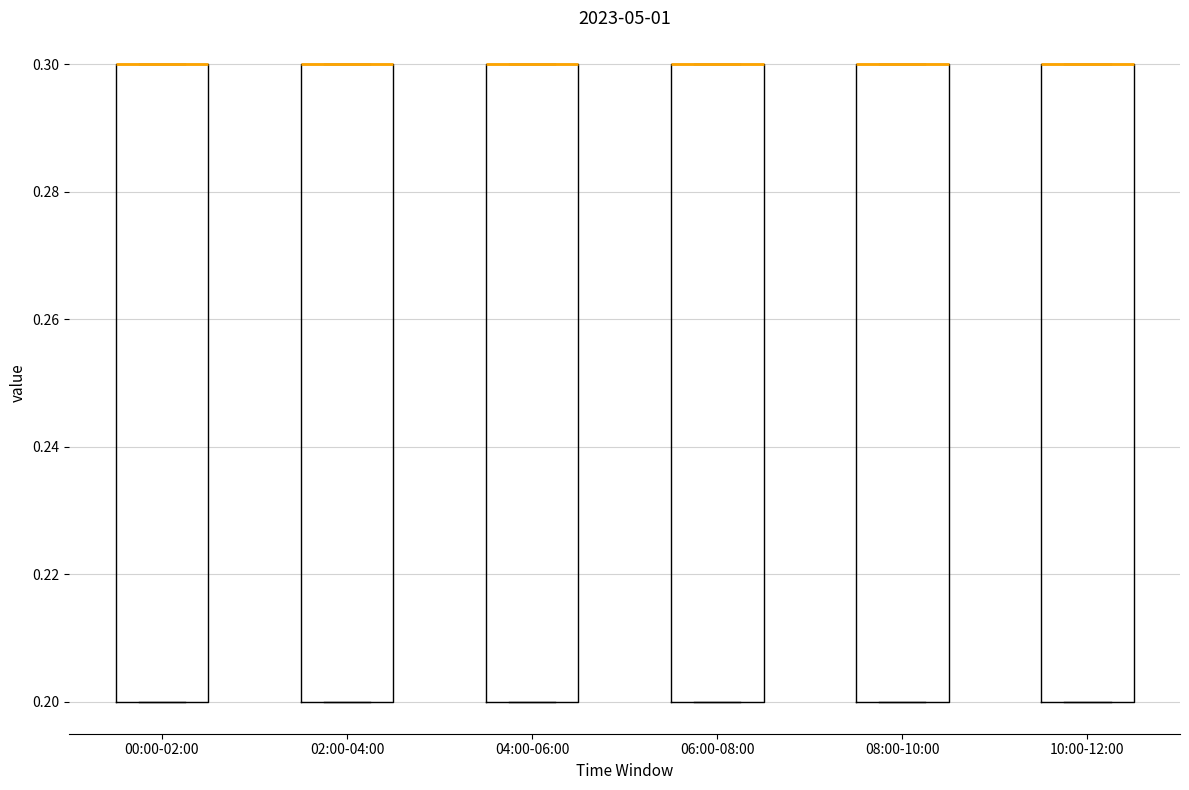

Where is the upper edge of the box for 08:00-10:00 on the y-axis? The values are not printed on the chart, so give them approximately, as read against the axis.

0.3